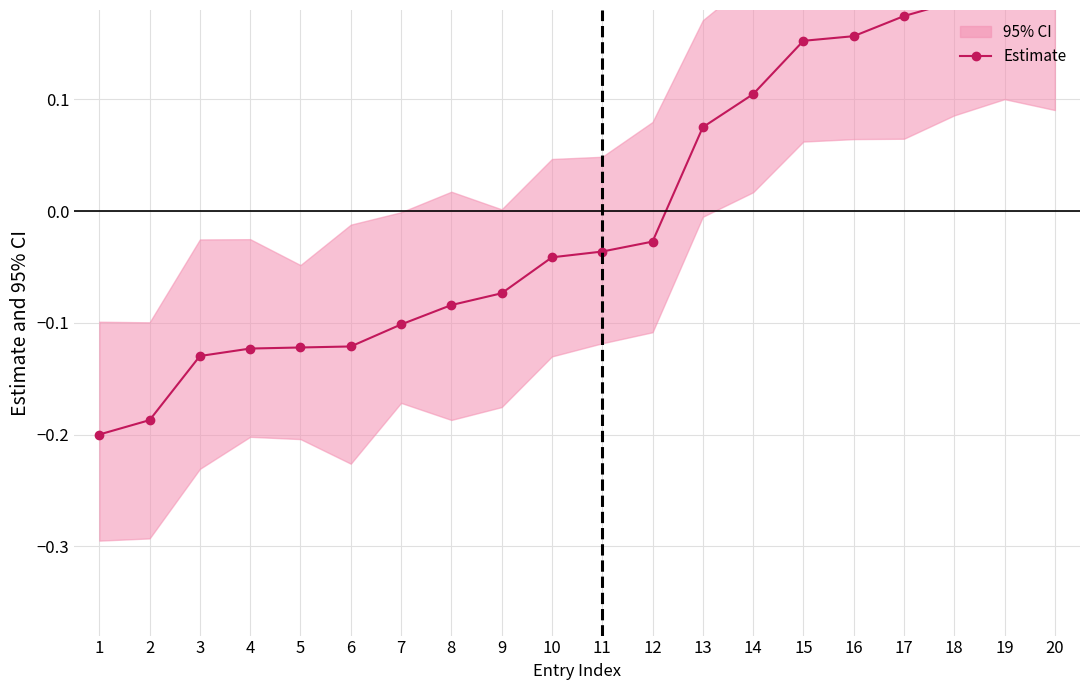

Reading left to right, extract all data points from this chart.

1=-0.2	2=-0.2	3=-0.1	4=-0.1	5=-0.1	6=-0.1	7=-0.1	8=-0.1	9=-0.1	10=-0.0	11=-0.0	12=-0.0	13=0.1	14=0.1	15=0.2	16=0.2	17=0.2	18=0.2	19=0.2	20=0.2